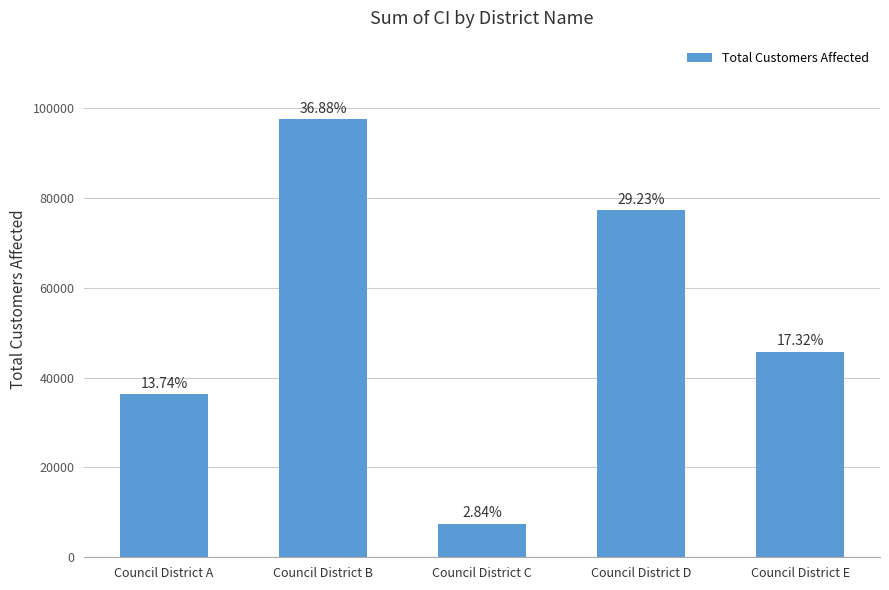

What is the change in value from Council District B to Council District D?

-20222